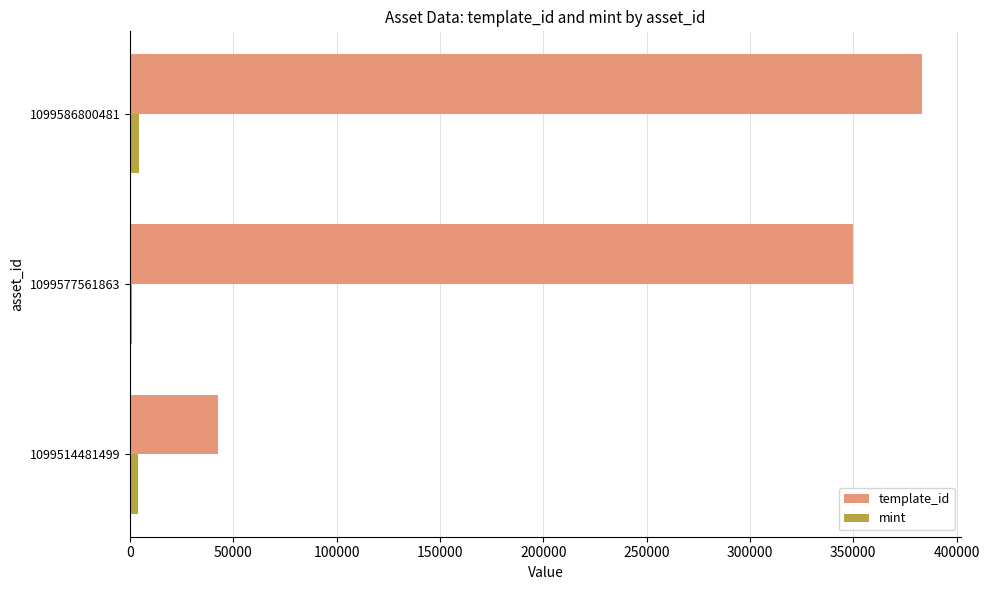

At which label is template_id closest to 212745?

1099577561863